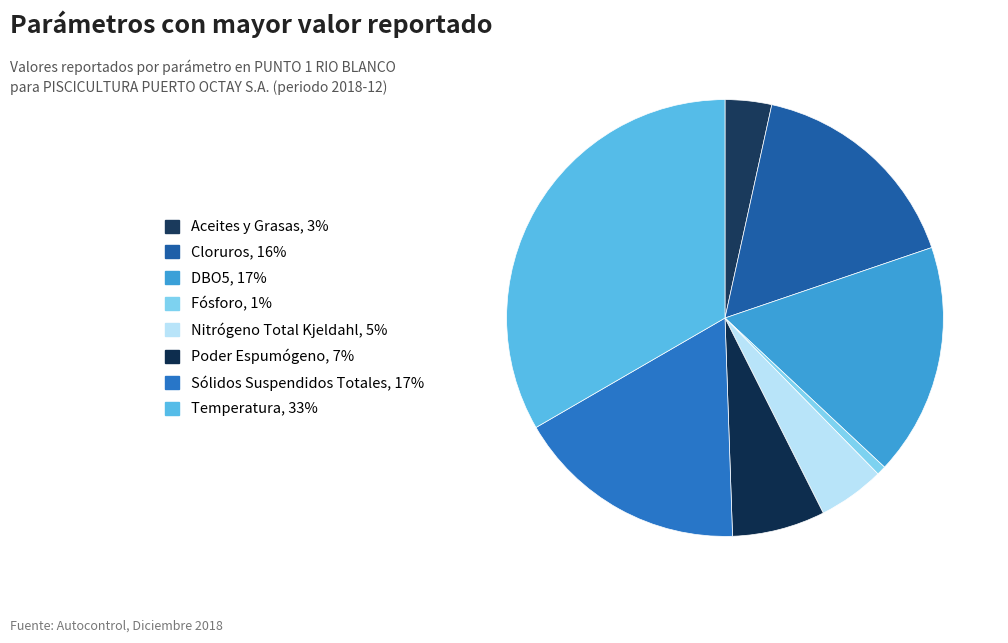

What percentage do Nitrógeno Total Kjeldahl and DBO5 together represent?

22.1%